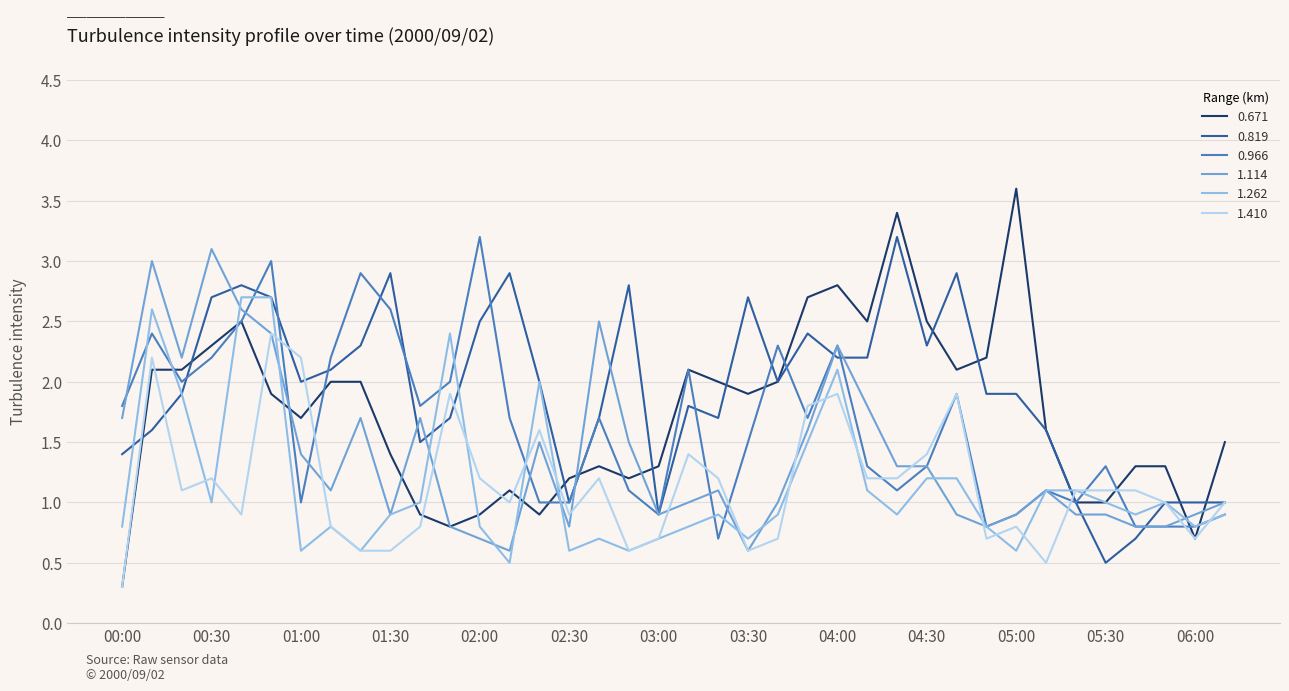

What is the greatest value displayed?

3.6